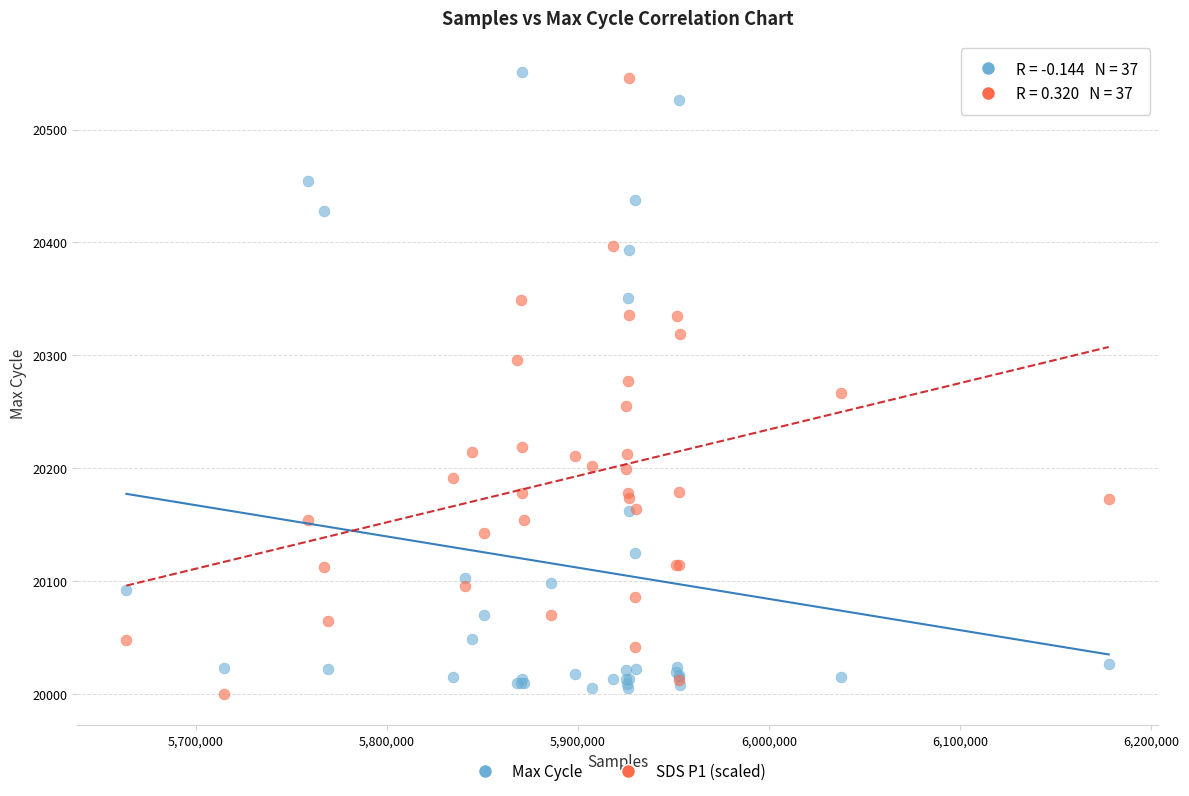

What are all the series names shown in the legend?

Max Cycle, SDS P1 (scaled)